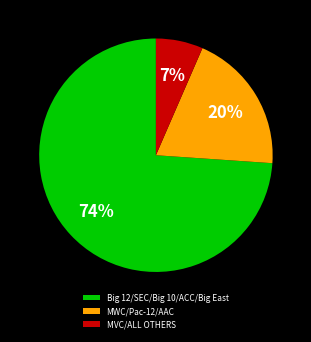

Combined, do MWC/Pac-12/AAC and MVC/ALL OTHERS account for over 50%?

No